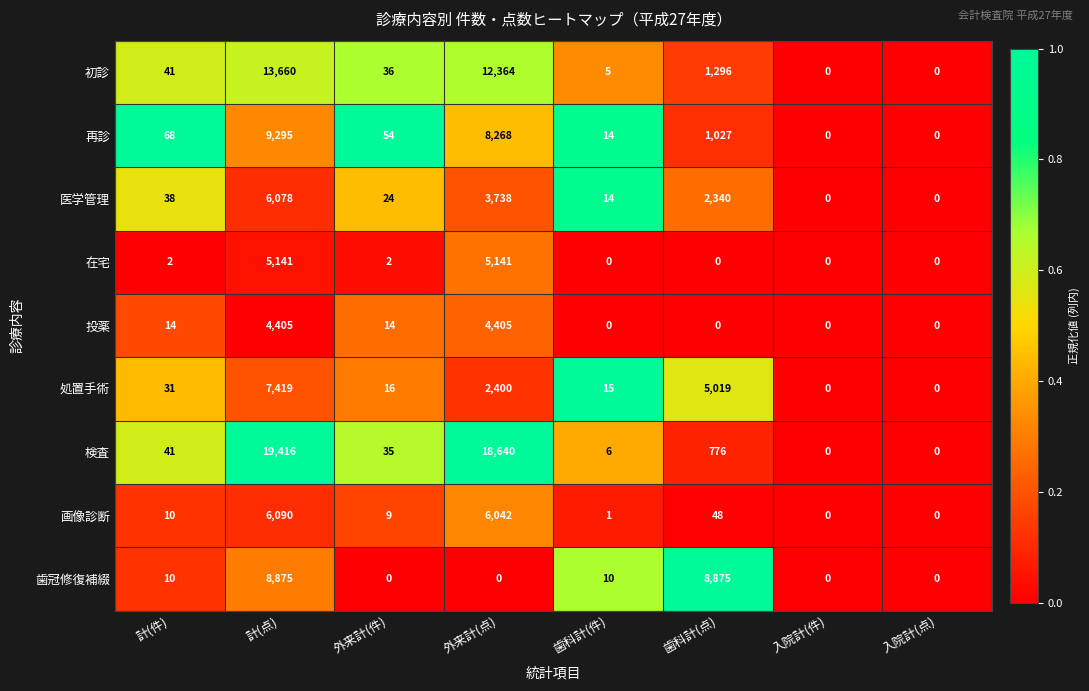

At which category is the sum across all series the highest?

計(点)